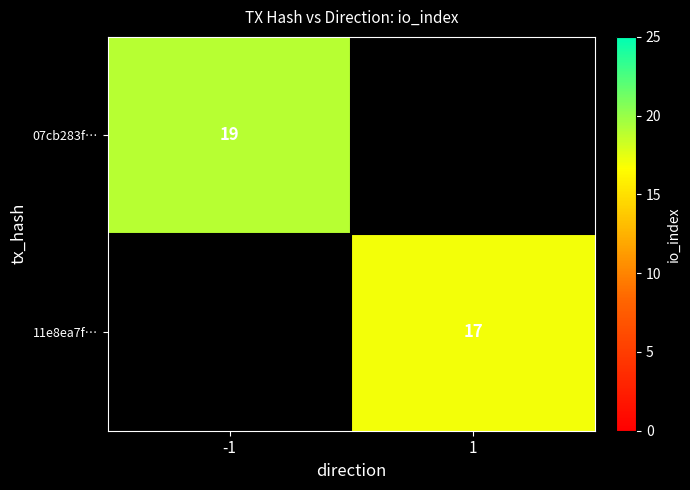

Is it true that 11e8ea7f… equals 17 at 1?

True